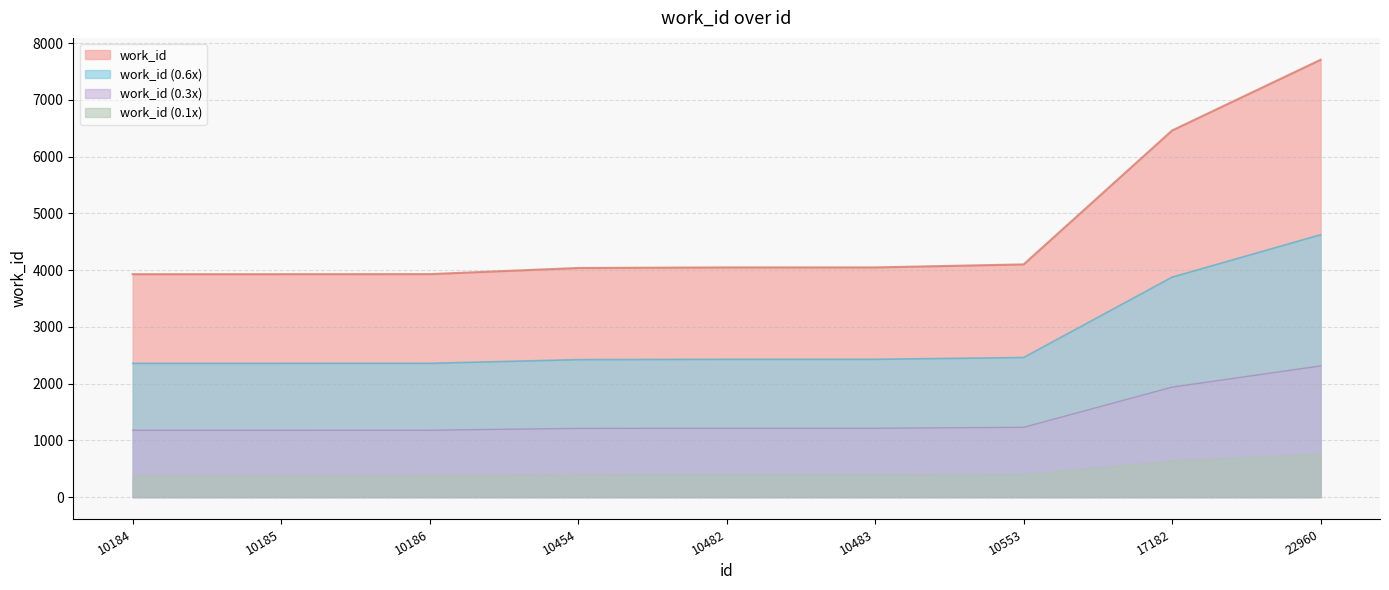

Which label corresponds to the largest value in the chart?

22960